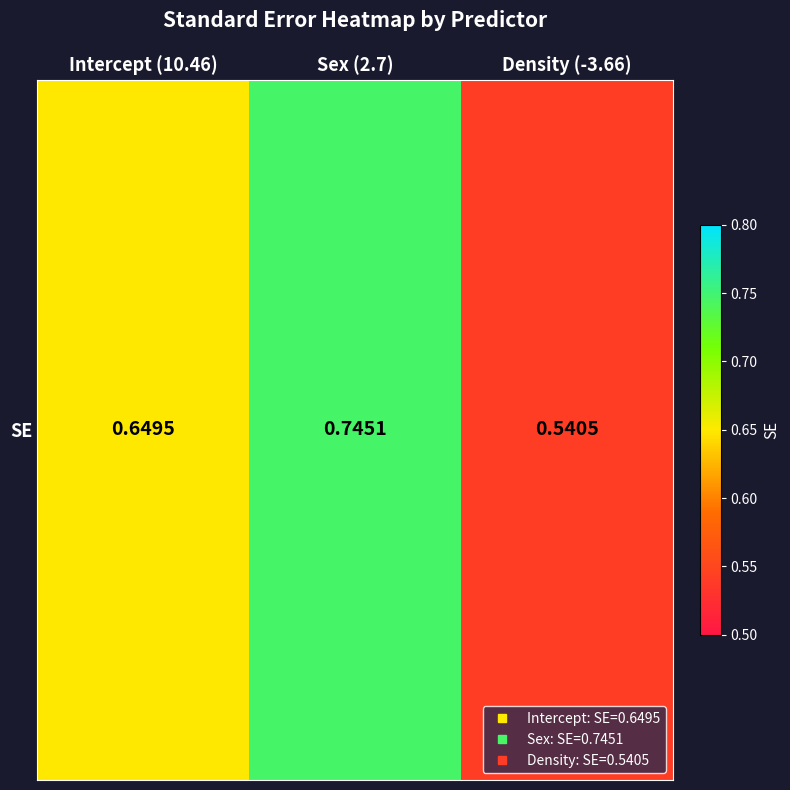

What is the average value?

0.6